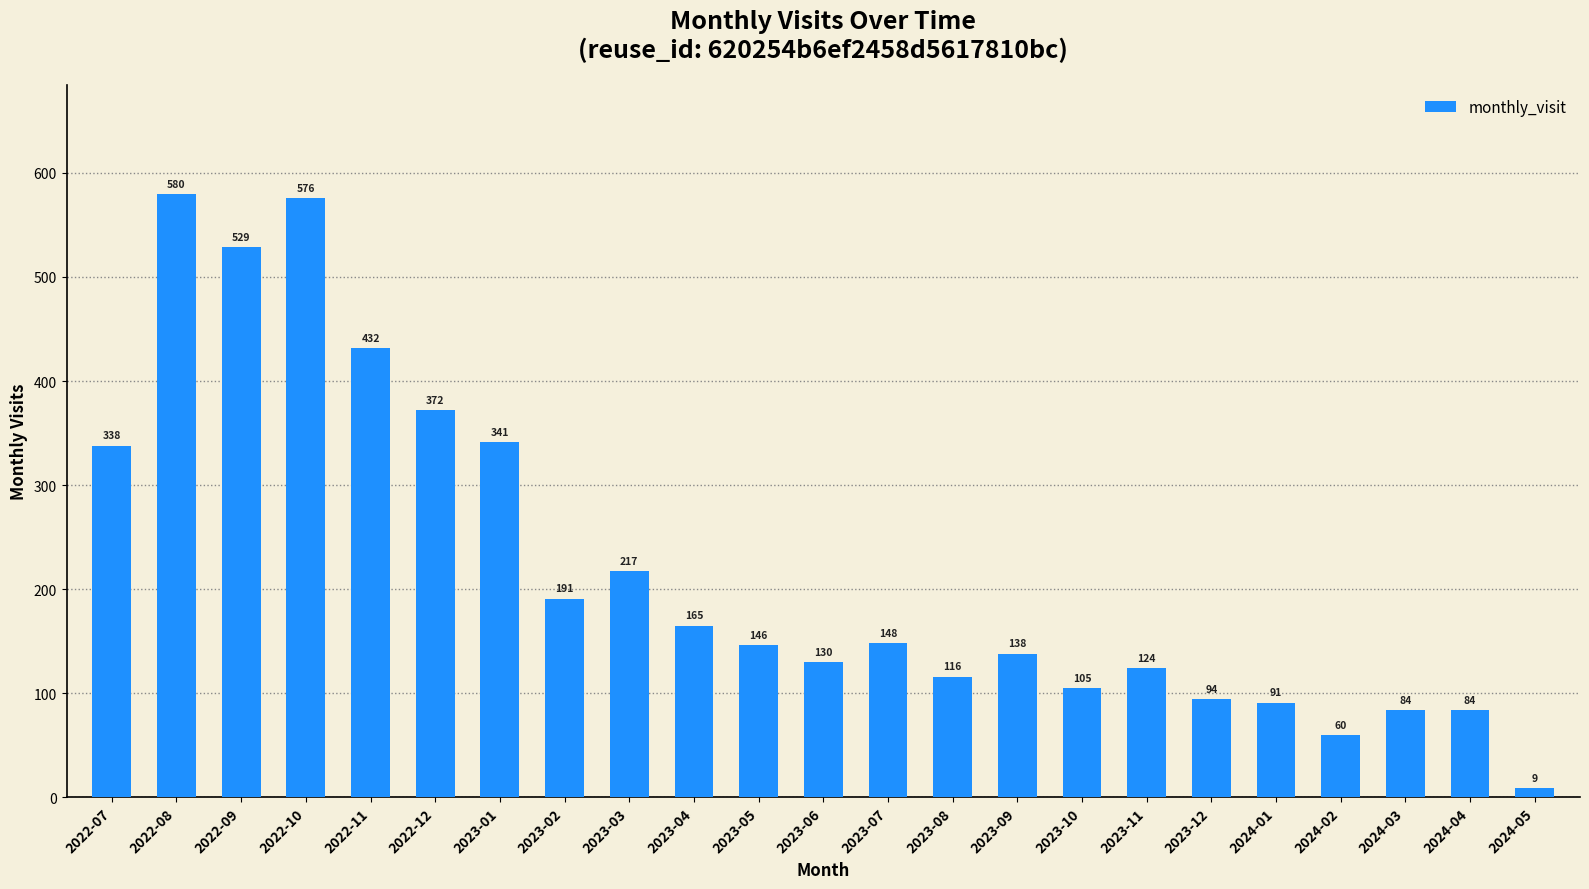

How many bars are there in total?

23